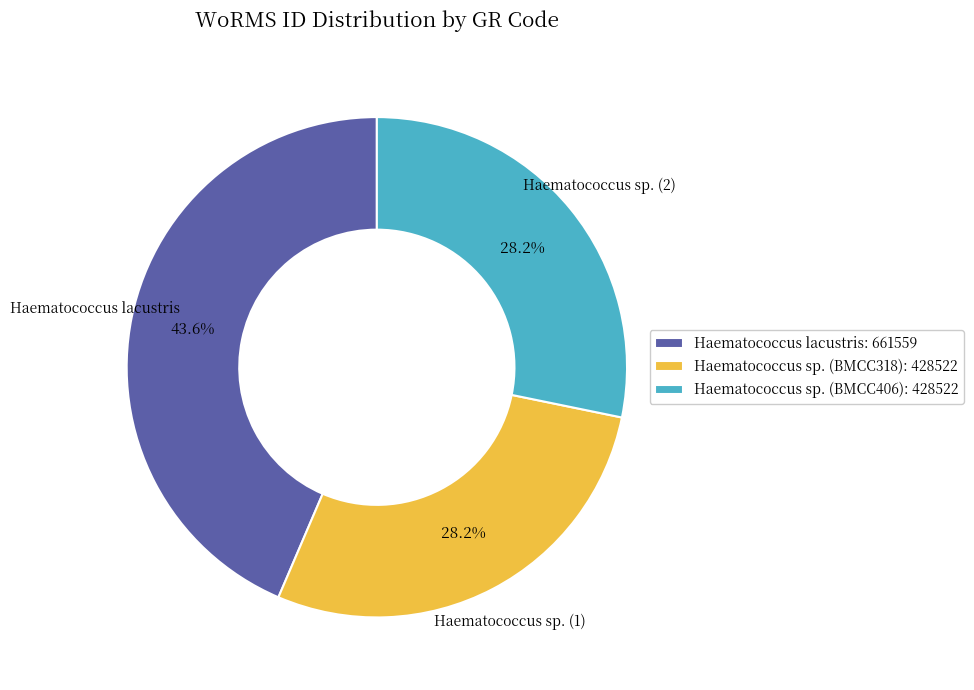

Does Haematococcus sp. (BMCC406): 428522 account for over 50% of the chart?

No